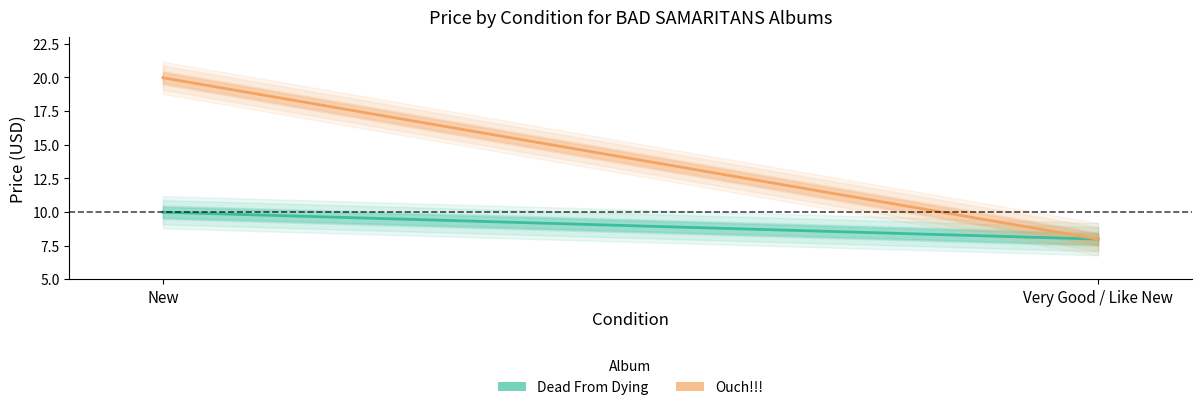

Rank the series at New from highest to lowest value.

Ouch!!!, Dead From Dying